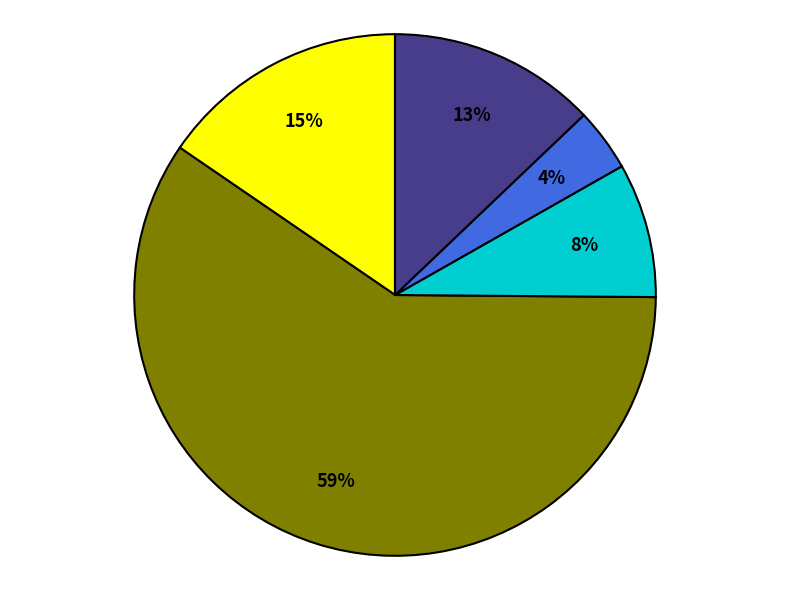

To the nearest percent, what is the difference between the largest and smallest slice percentages?

56%